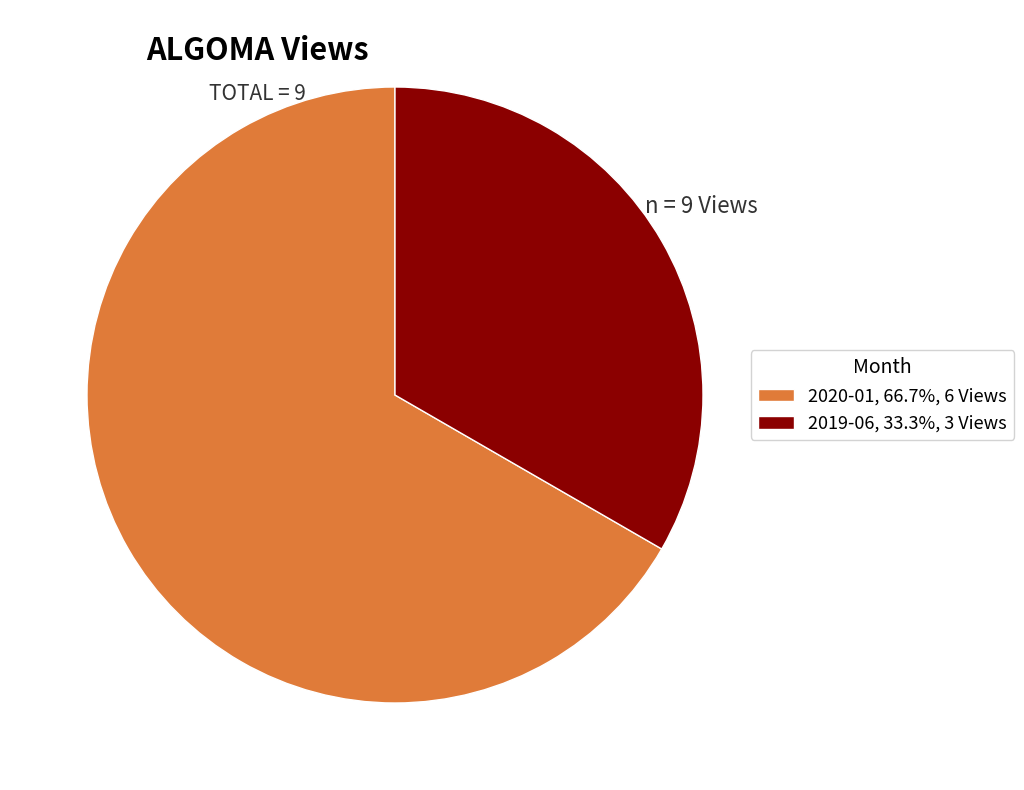

What is the smallest slice in the pie chart?

2019-06